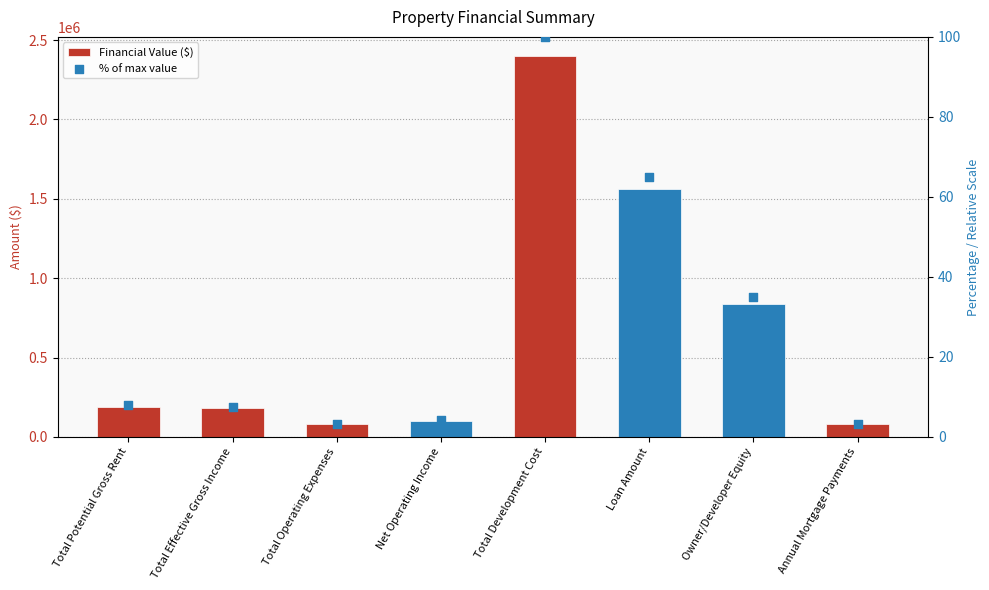

Which series has the largest total across all categories?

Financial Value ($)